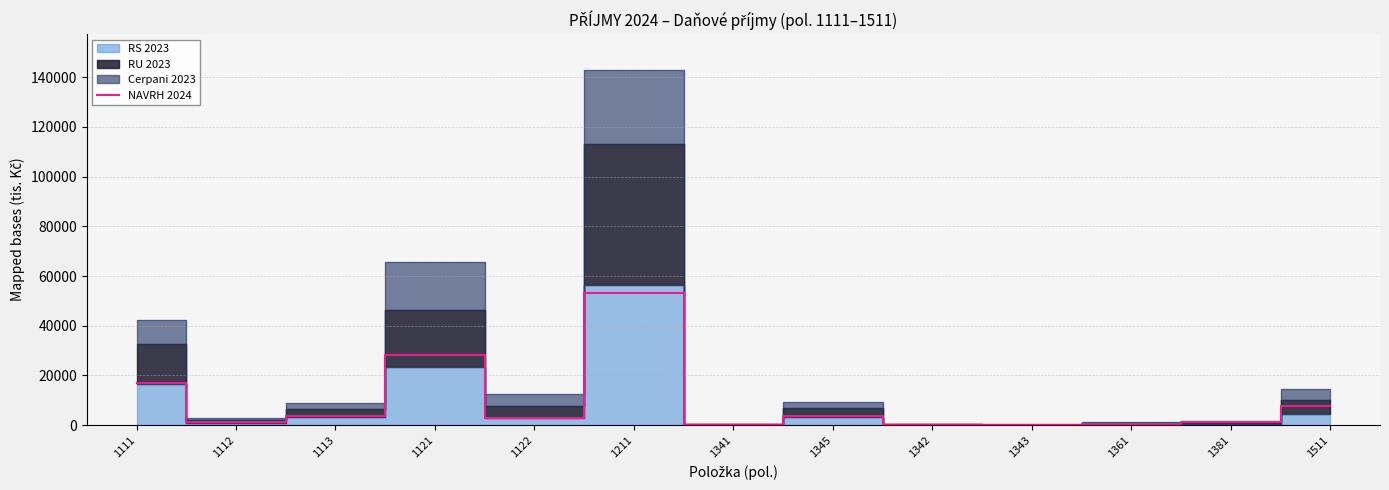

How many lines are shown in the chart?

1